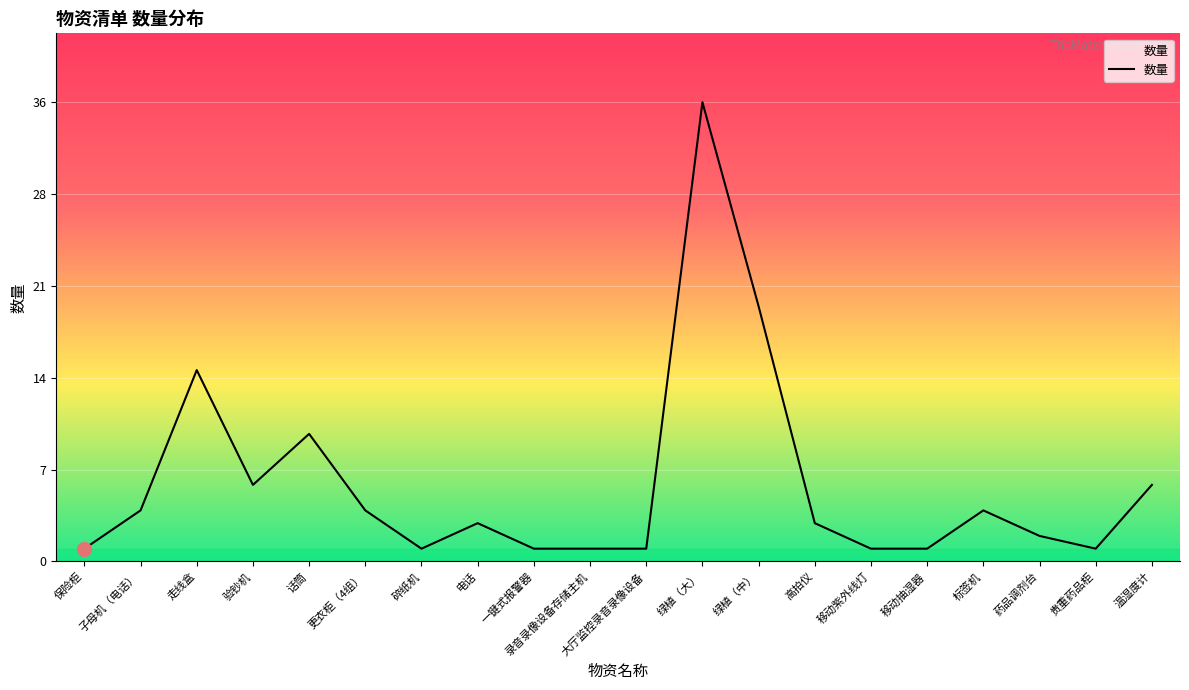

Which label corresponds to the smallest value in the chart?

保险柜